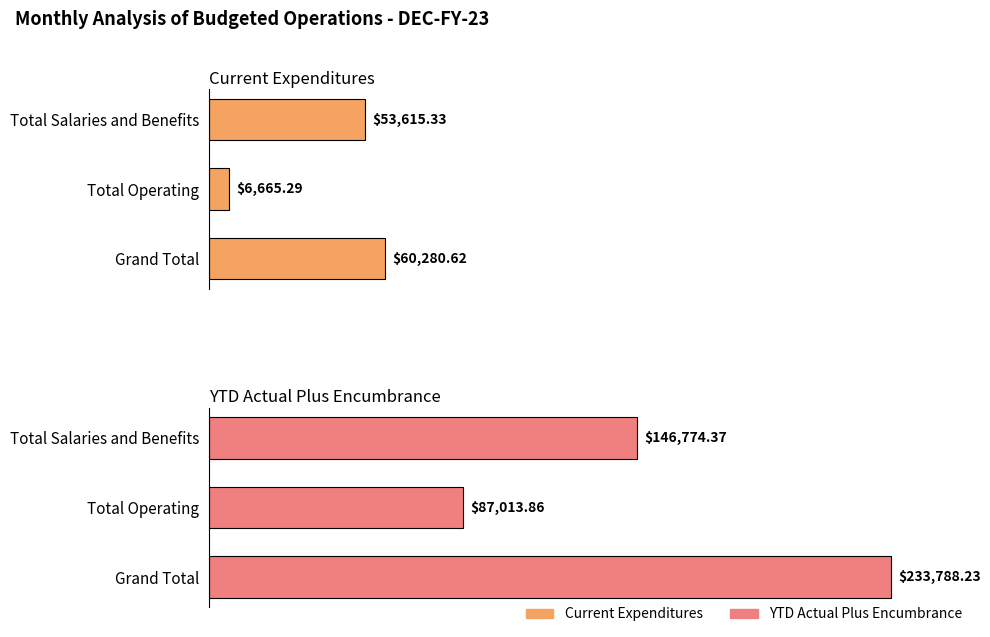

Between Total Salaries and Benefits and Grand Total, which series saw the biggest shift?

YTD Actual Plus Encumbrance